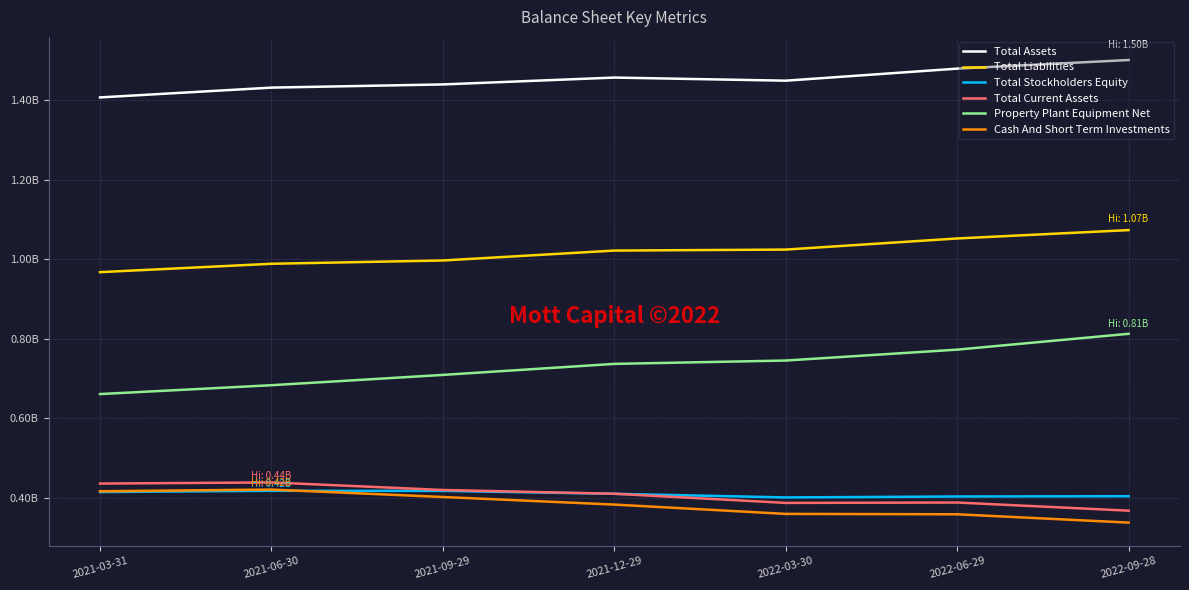

True or false: Cash And Short Term Investments has a value of 337013000 at 2022-09-28.

True